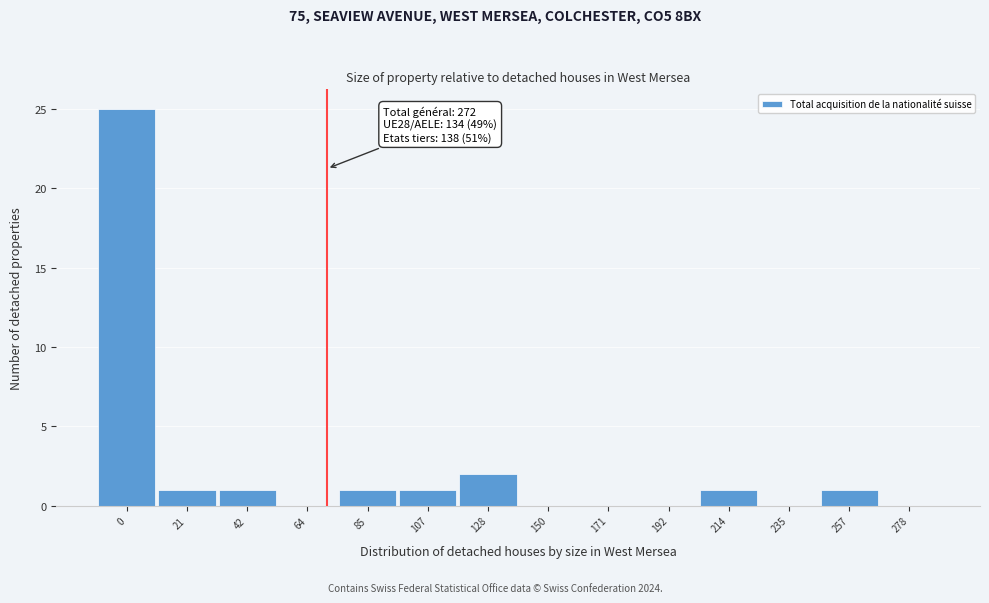

Reading left to right, transcribe all the data shown in this chart.

0=25	21=1	42=1	64=0	85=1	107=1	128=2	150=0	171=0	192=0	214=1	235=0	257=1	278=0